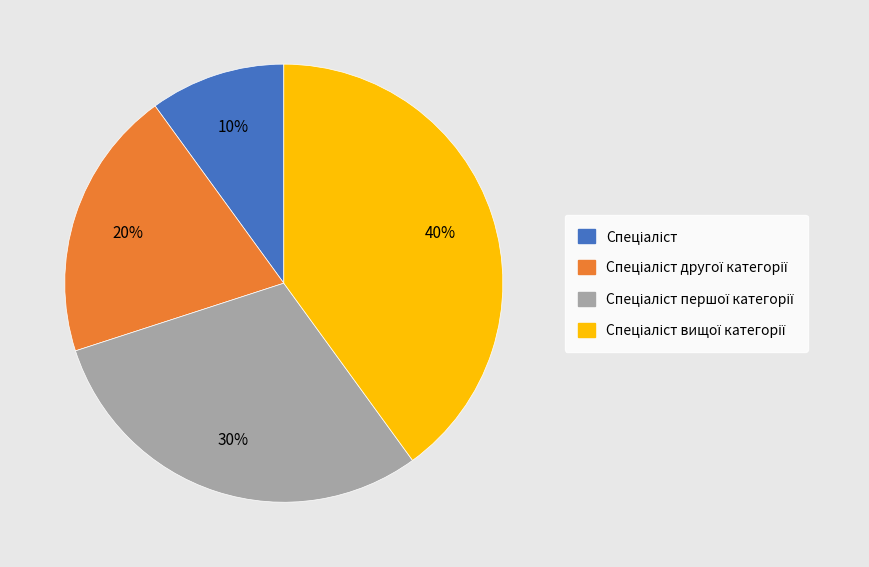

Is there a majority slice in this chart?

No